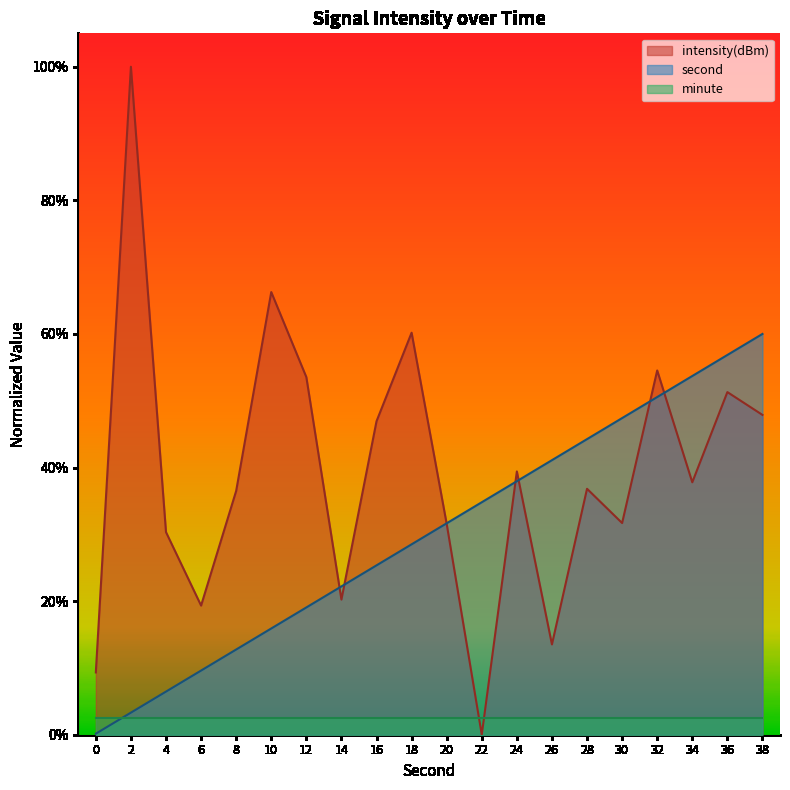

Reading left to right, list all the values displayed in this chart.

second: 0.0	0.0	0.1	0.1	0.1	0.2	0.2	0.2	0.3	0.3	0.3	0.3	0.4	0.4	0.4	0.5	0.5	0.5	0.6	0.6
intensity: 0.1	1.0	0.3	0.2	0.4	0.7	0.5	0.2	0.5	0.6	0.3	0.0	0.4	0.1	0.4	0.3	0.5	0.4	0.5	0.5